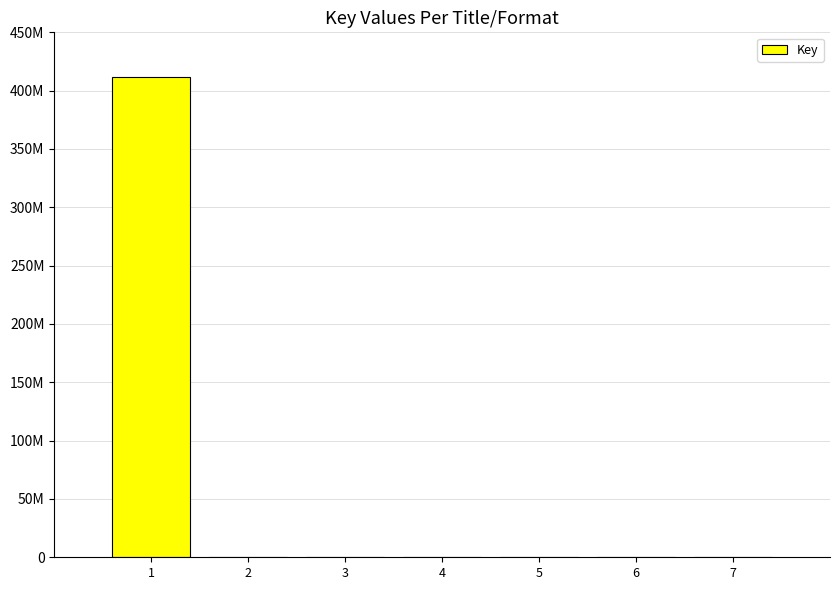

What value does the data have at 4?

6491